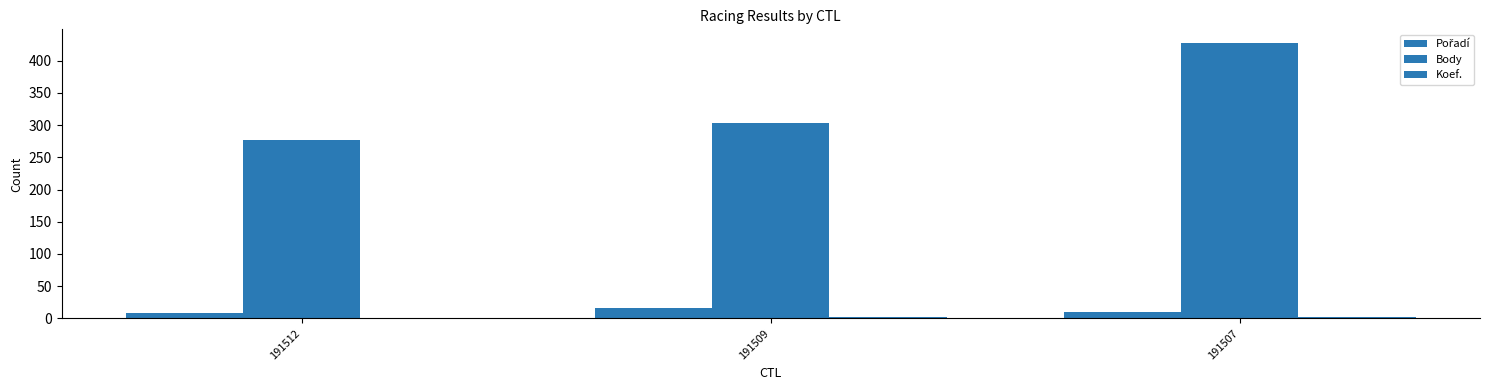

How many groups of bars are there?

3